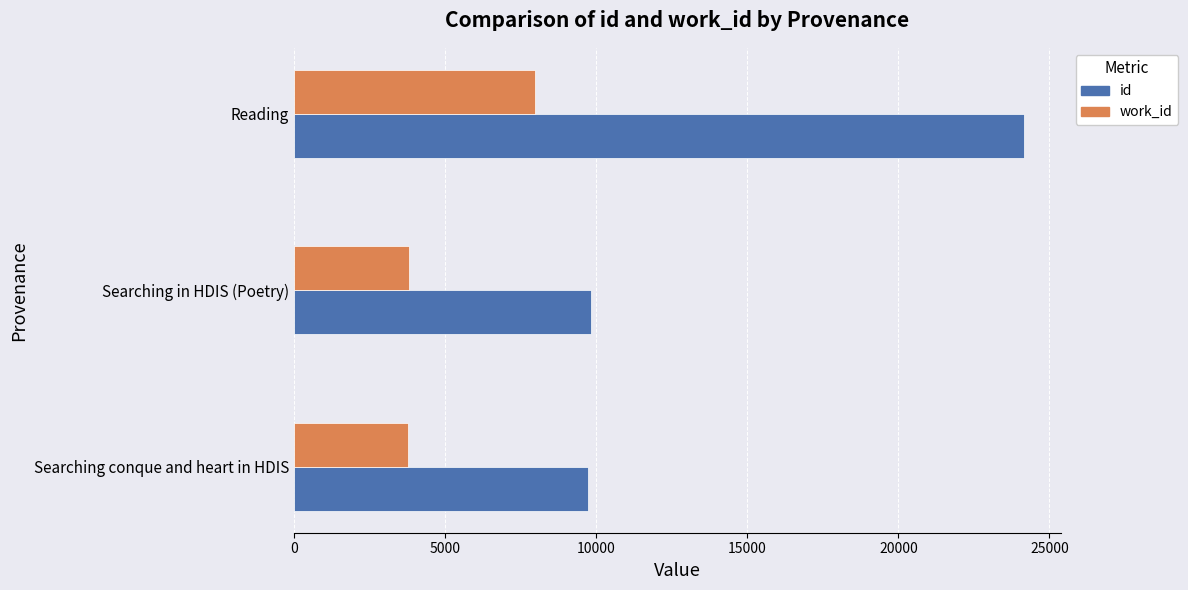

Which series changed the most between Searching conque and heart in HDIS and Reading?

id